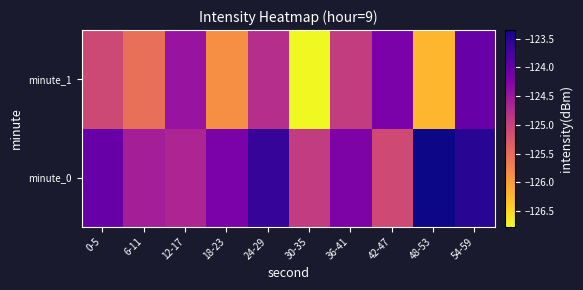

Rank the series by their maximum value, from highest to lowest.

minute_0, minute_1